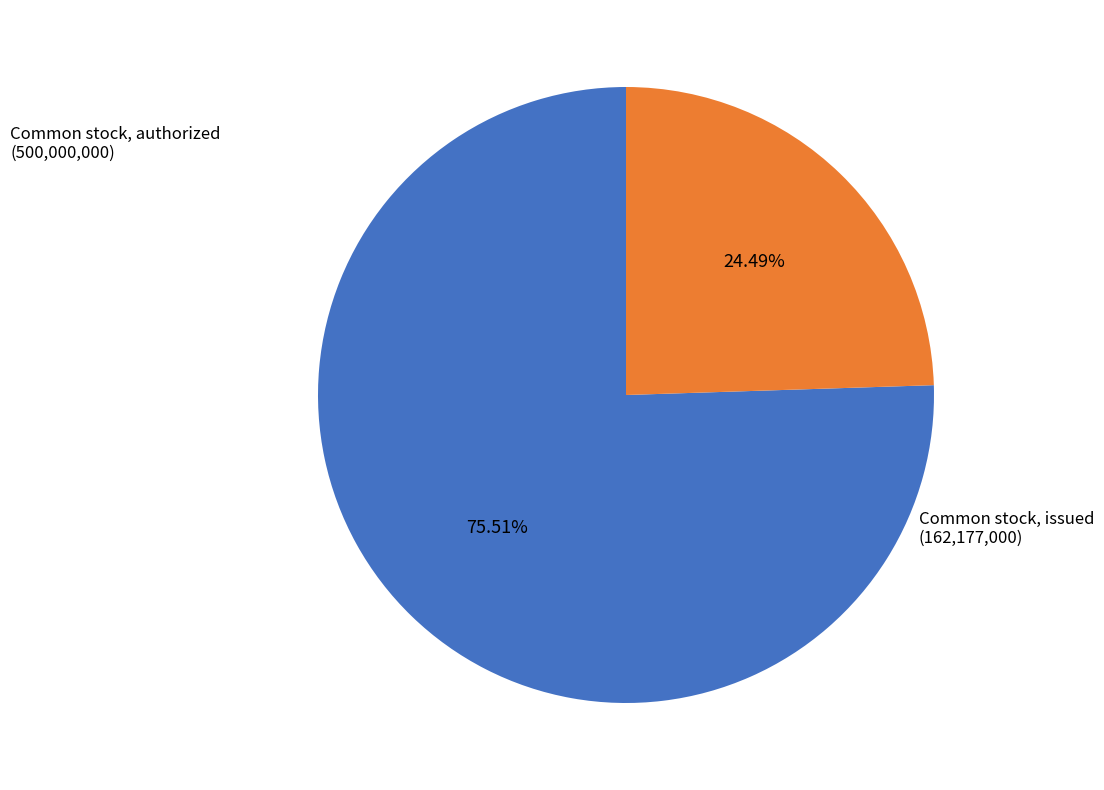

Is there a majority slice in this chart?

Yes